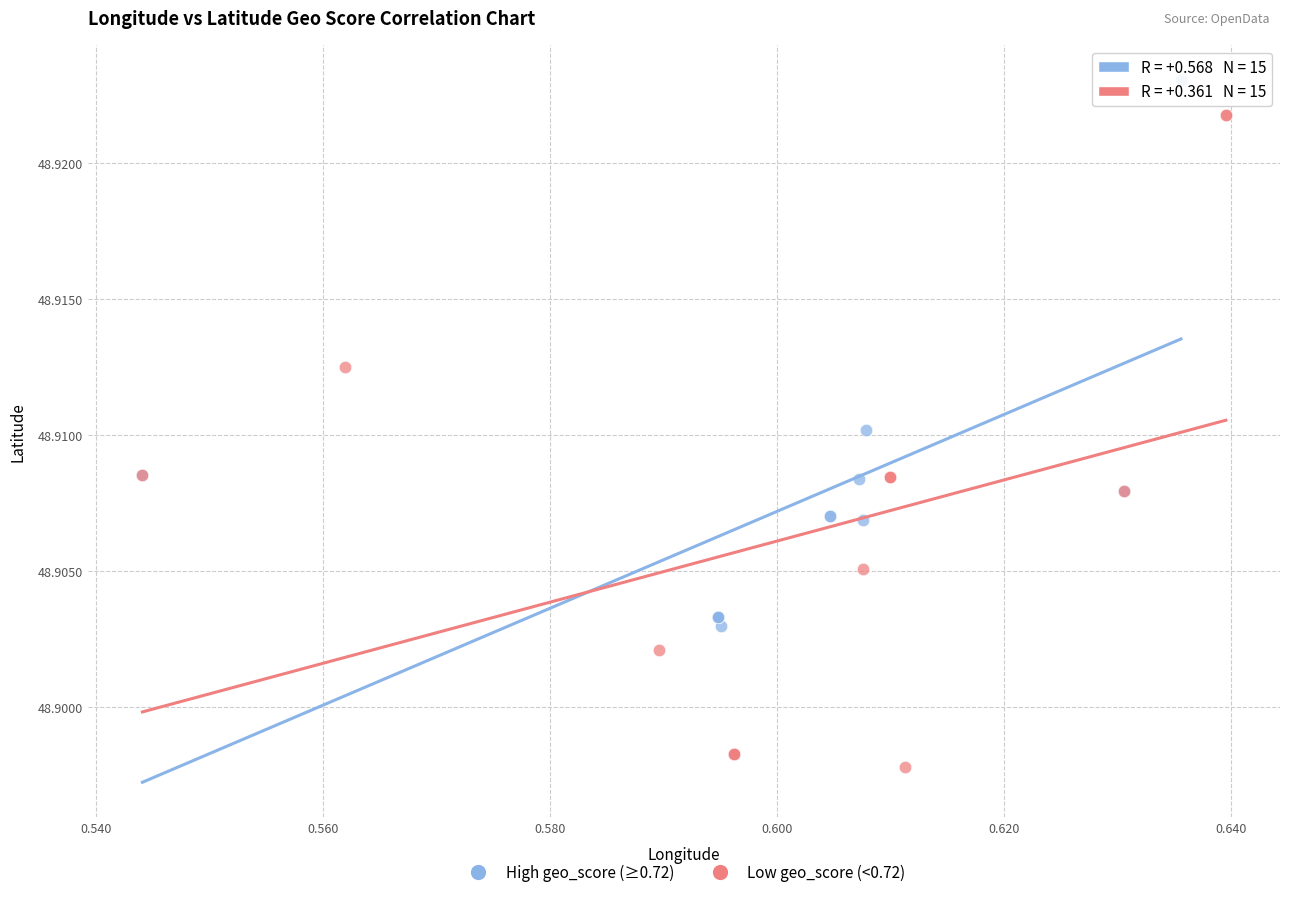

Which series reaches the maximum Y coordinate?

High geo_score (≥0.72)